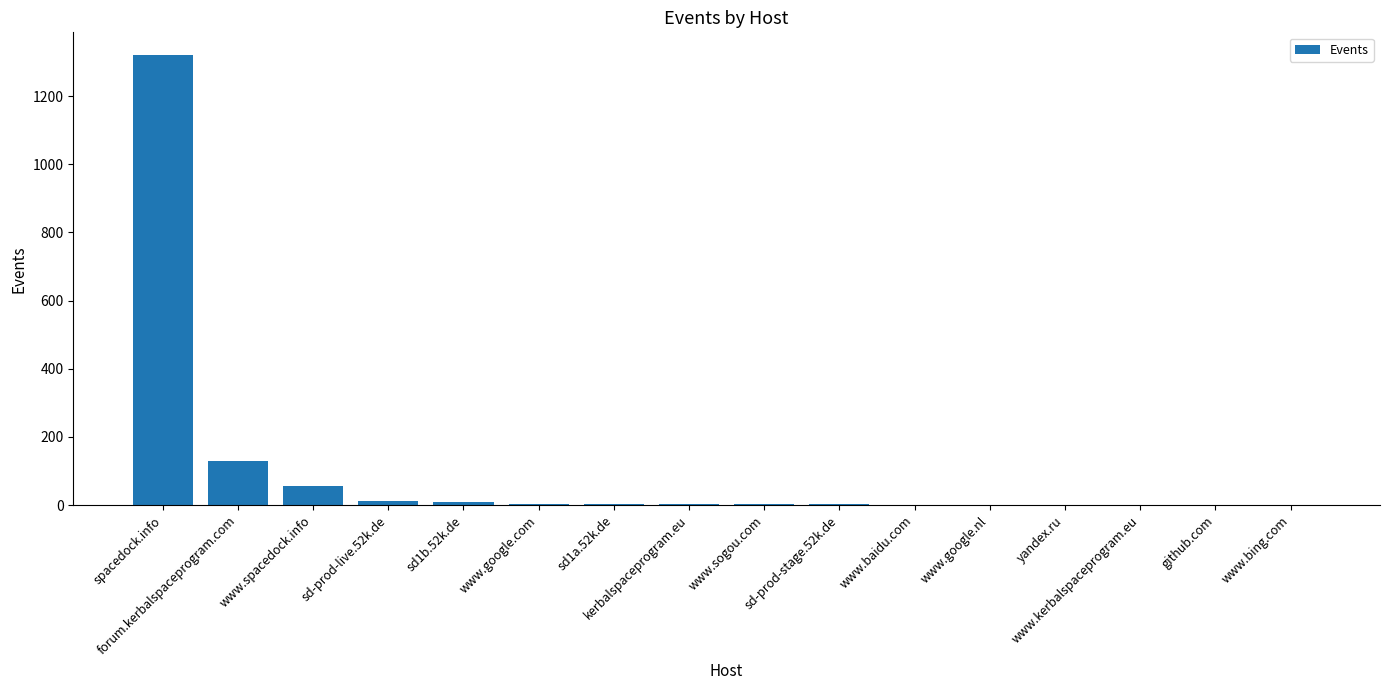

Count the number of data series in this chart.

1